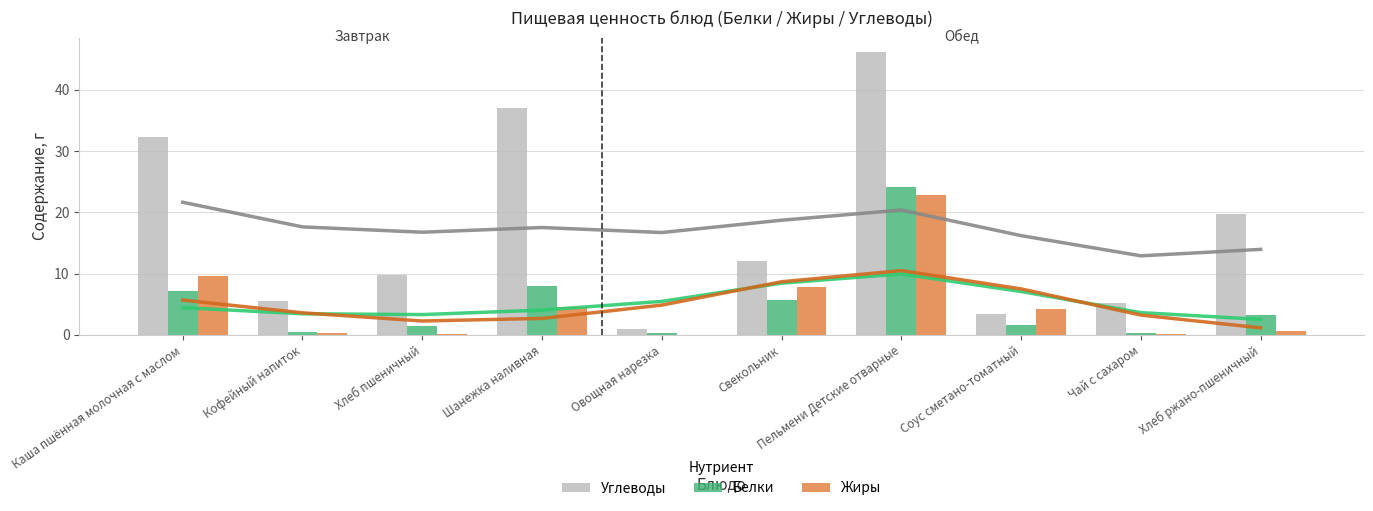

What are all the series names shown in the legend?

Углеводы, Белки, Жиры